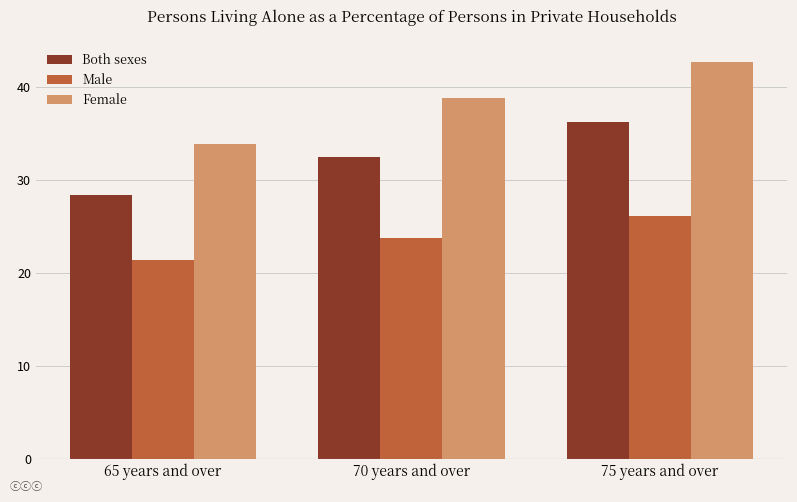

At which category is the sum across all series the highest?

75 years and over